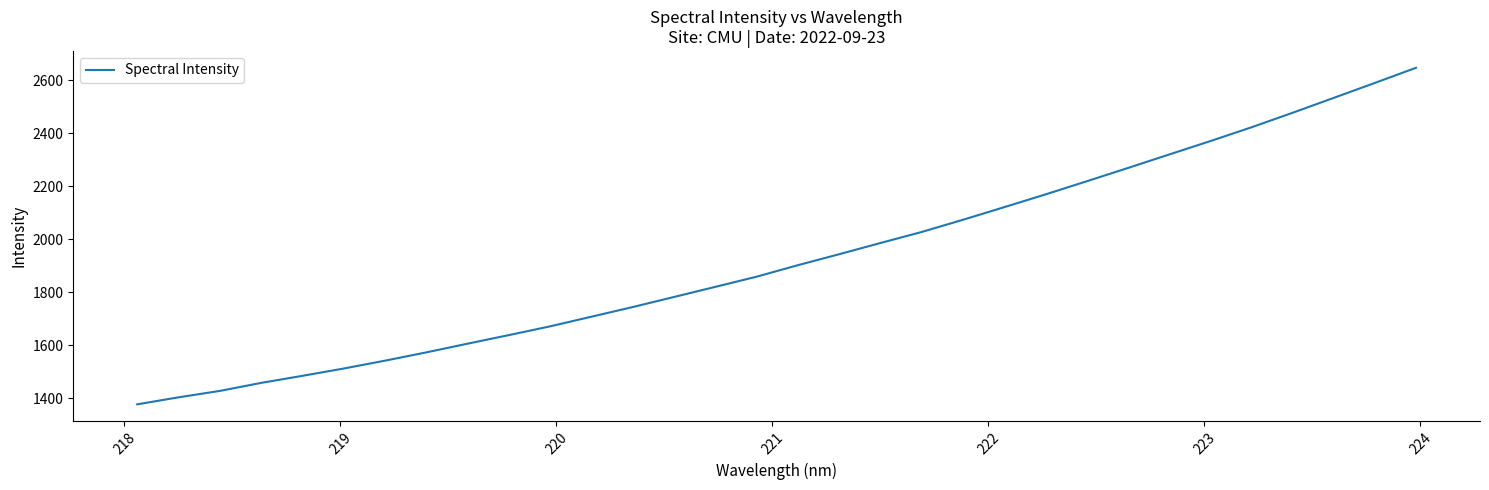

True or false: there are more than 1 points higher than both neighbors.

False